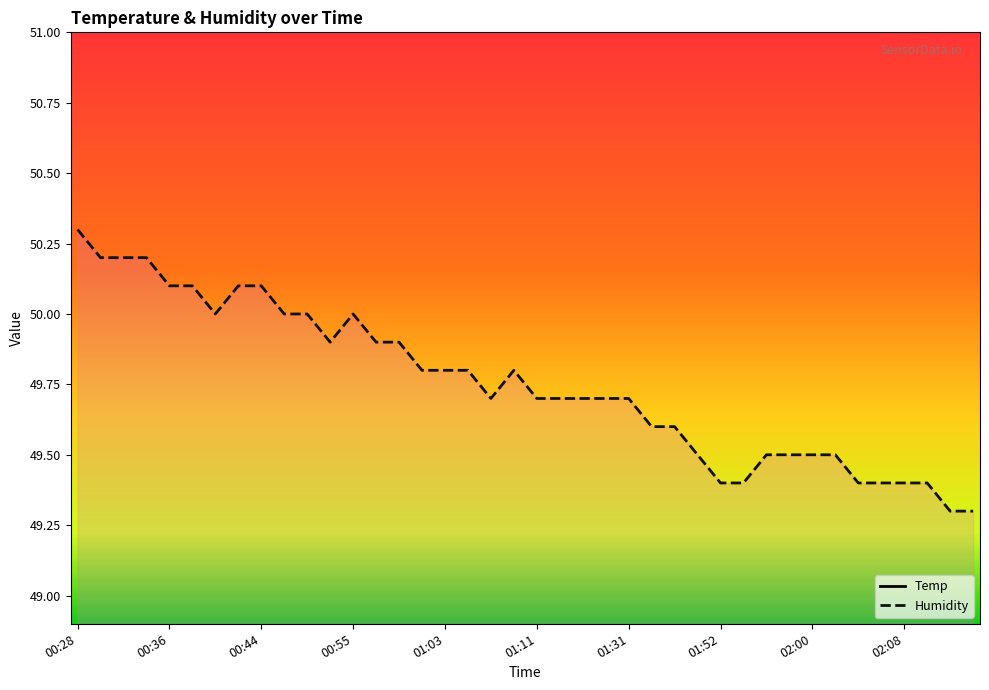

Is the value of Temp at 00:28 greater than the value of Humidity at 00:51?

No